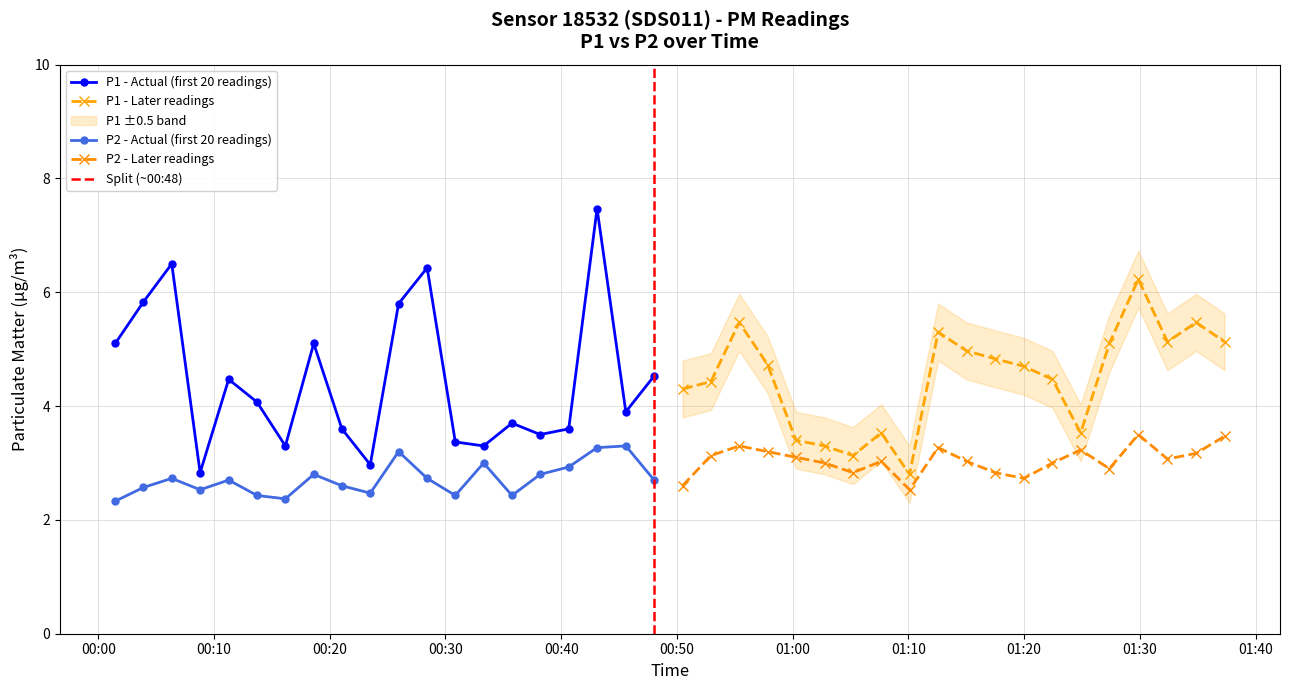

Which series has the widest spread of values?

P1